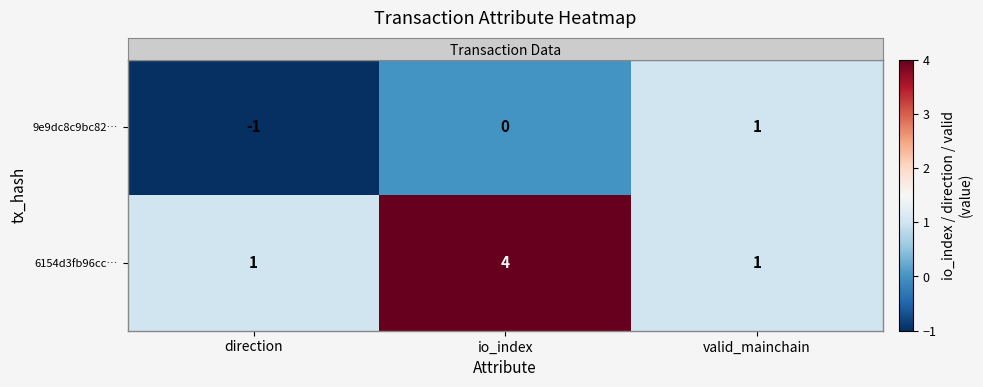

At which category is the sum across all series the highest?

io_index